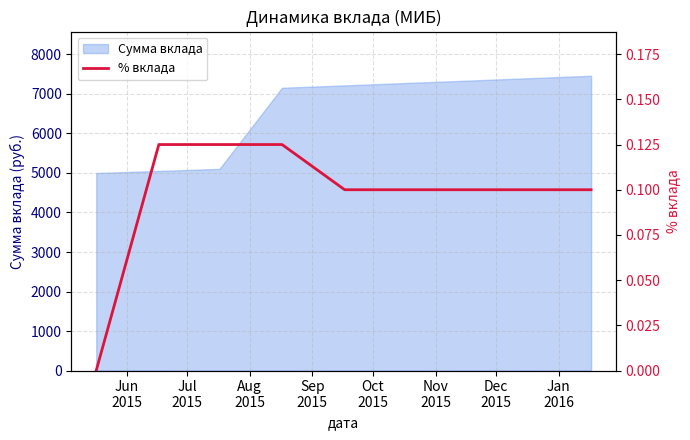

How many values exceed 0?

8